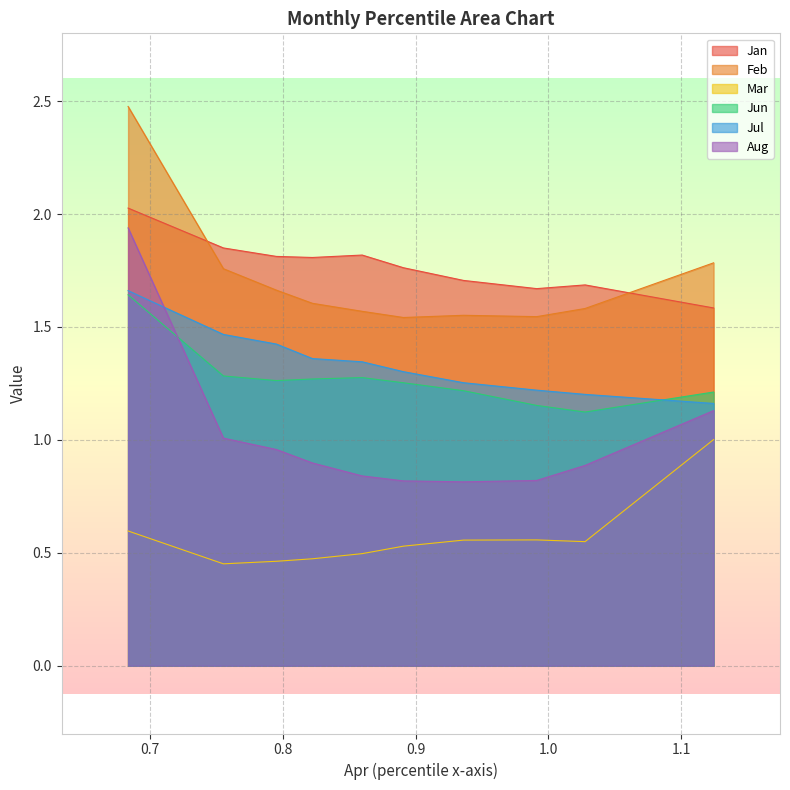

True or false: Mar and Jul intersect in this chart.

False